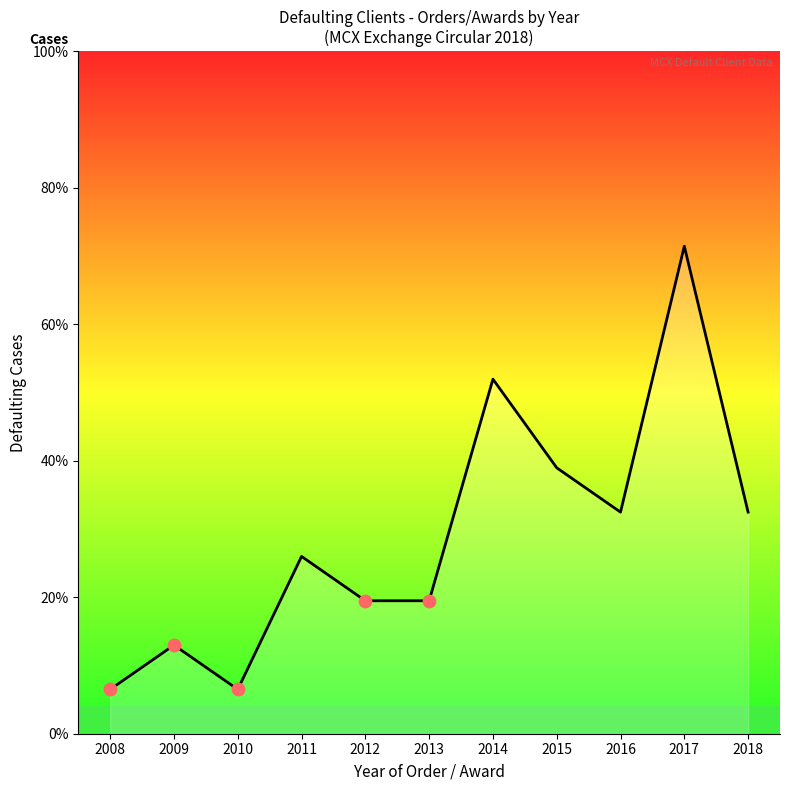

Approximately how many times larger is the value at 2014 compared to 2011?

2.0